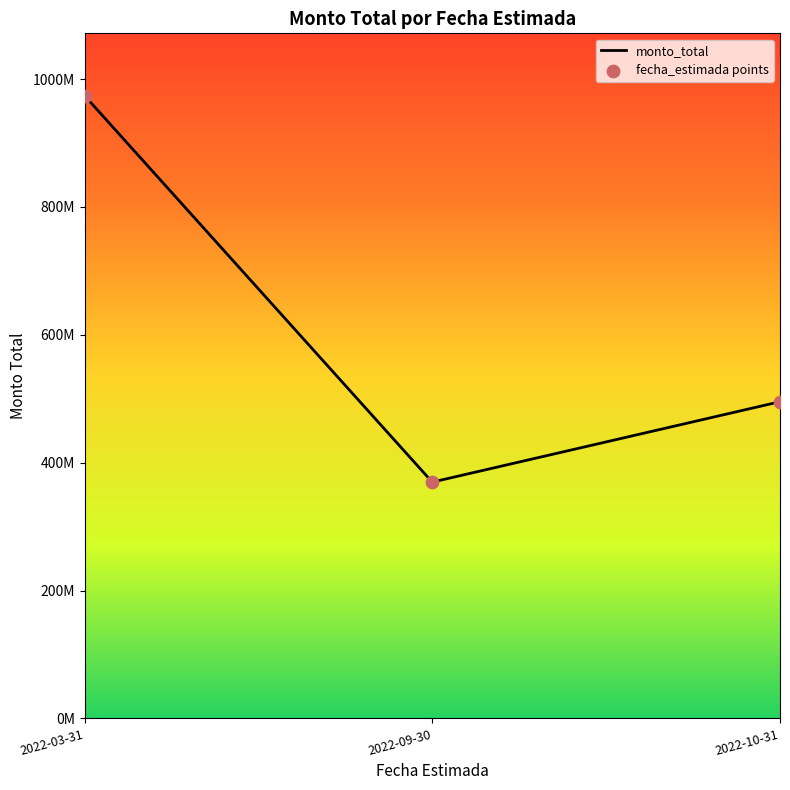

Which series contains the highest Y value?

monto_total